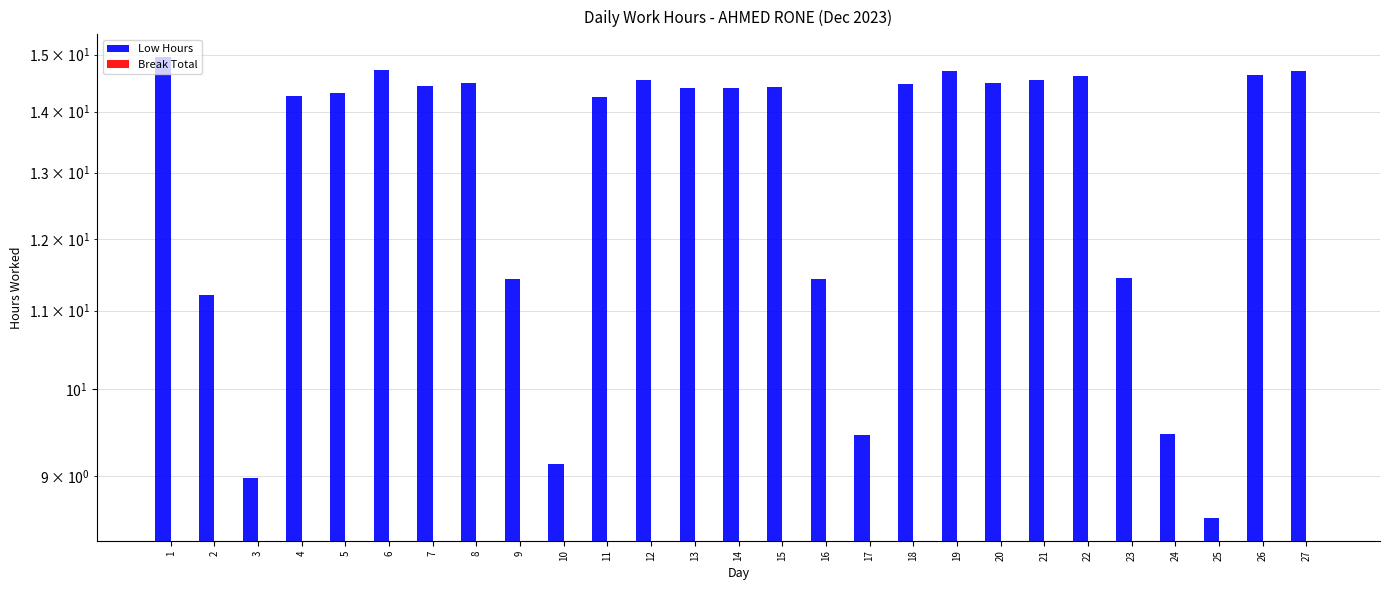

How many bars are there in total?

54